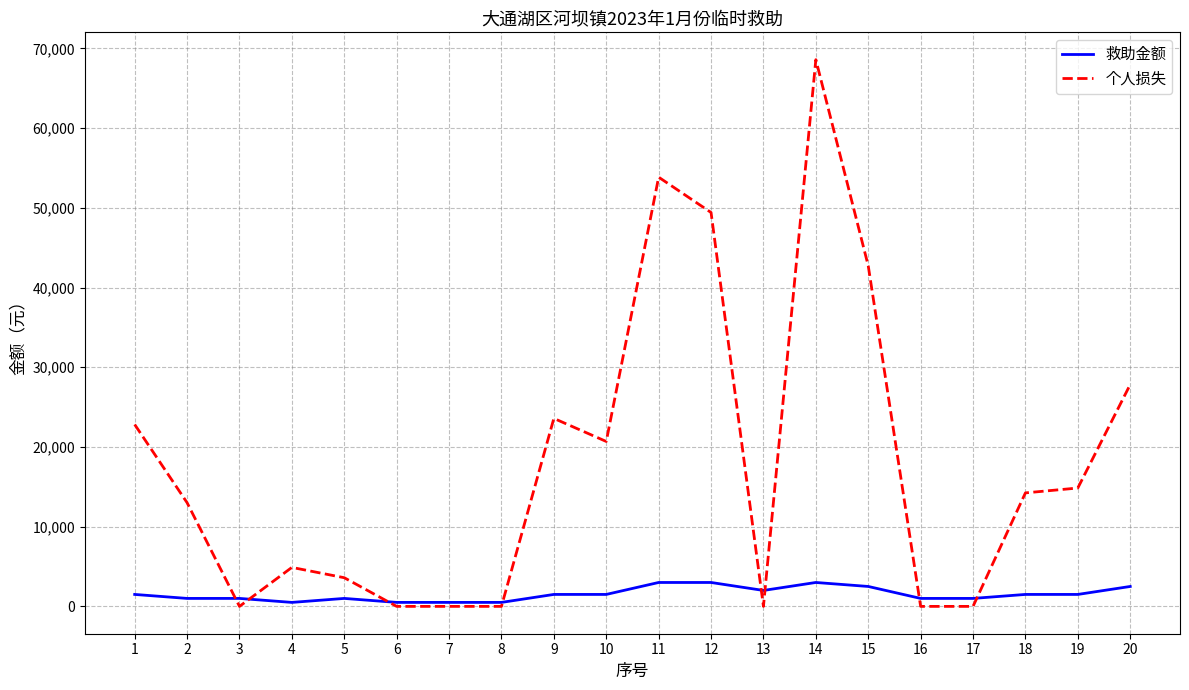

What is the average value of the 救助金额 series?

1525